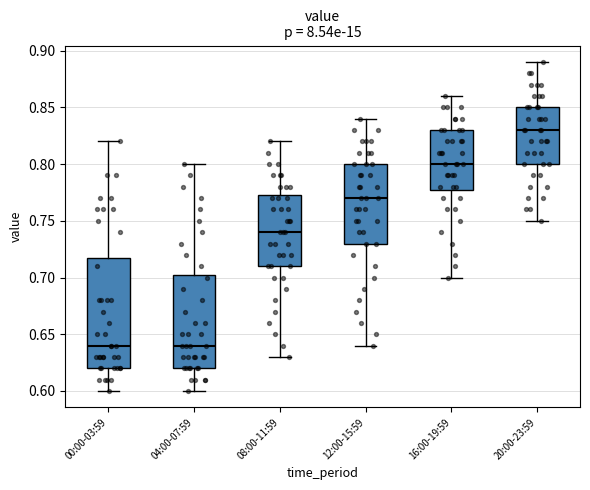

Where is the lower edge of the box for 12:00-15:59 on the y-axis? The values are not printed on the chart, so give them approximately, as read against the axis.

0.730